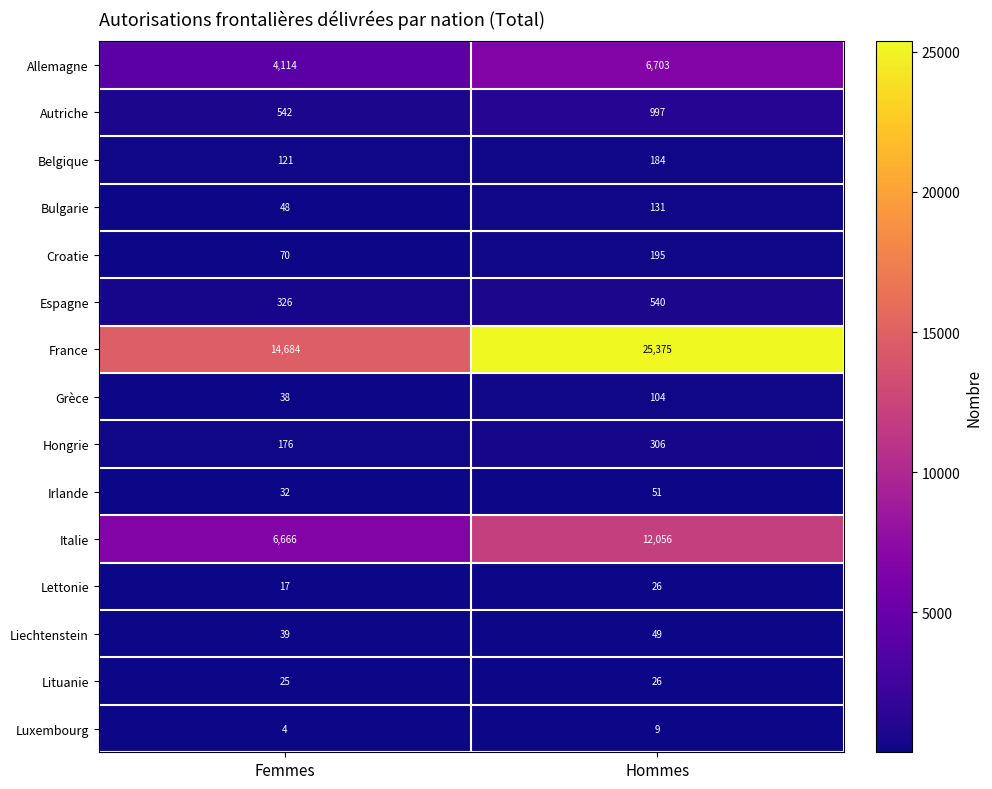

Reading left to right, what are all the values shown in this chart?

Allemagne: 4114	6703
Autriche: 542	997
Belgique: 121	184
Bulgarie: 48	131
Croatie: 70	195
Espagne: 326	540
France: 14684	25375
Grèce: 38	104
Hongrie: 176	306
Irlande: 32	51
Italie: 6666	12056
Lettonie: 17	26
Liechtenstein: 39	49
Lituanie: 25	26
Luxembourg: 4	9